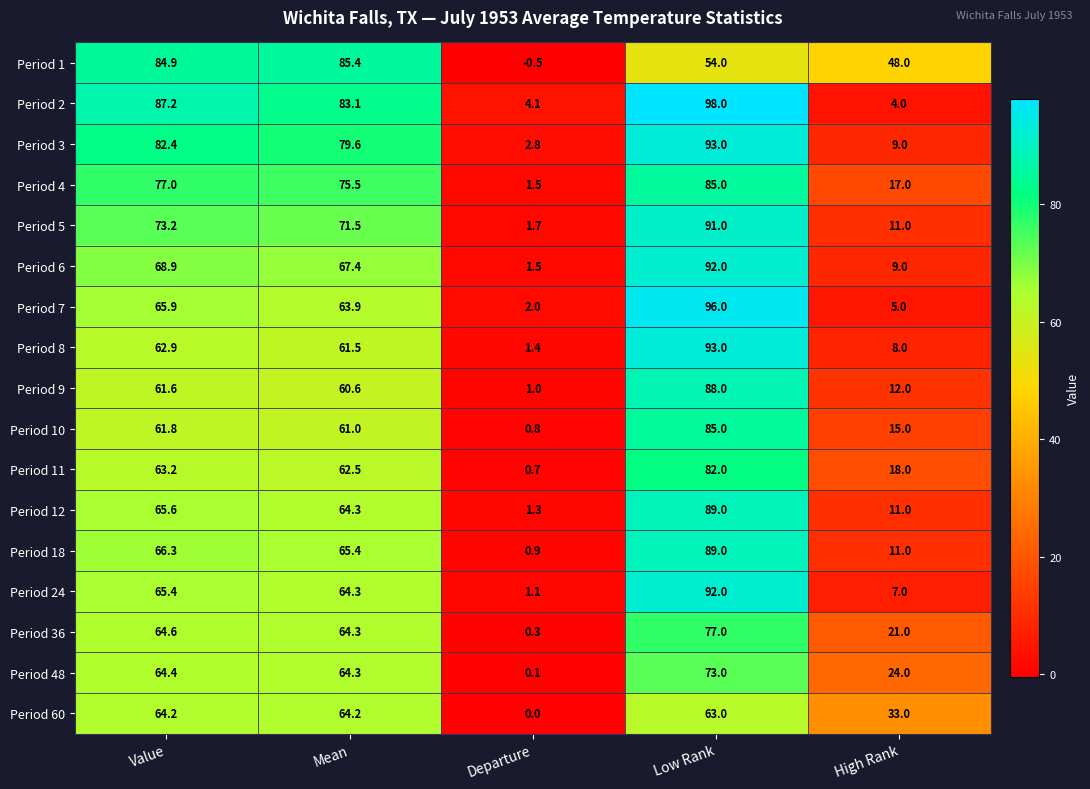

List the labels in order of Period 36 value, largest first.

Low Rank, Value, Mean, High Rank, Departure